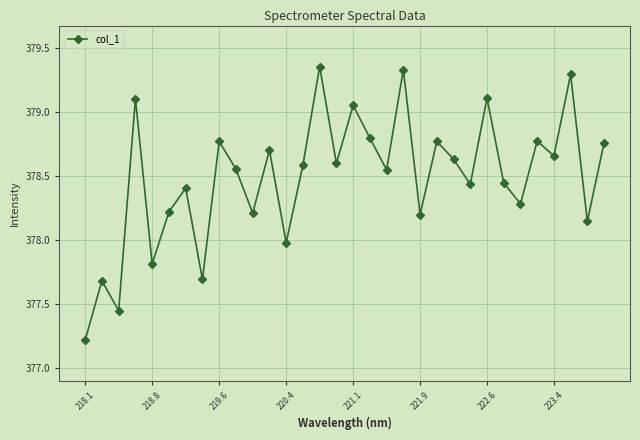

How many data points are less than 378?

6